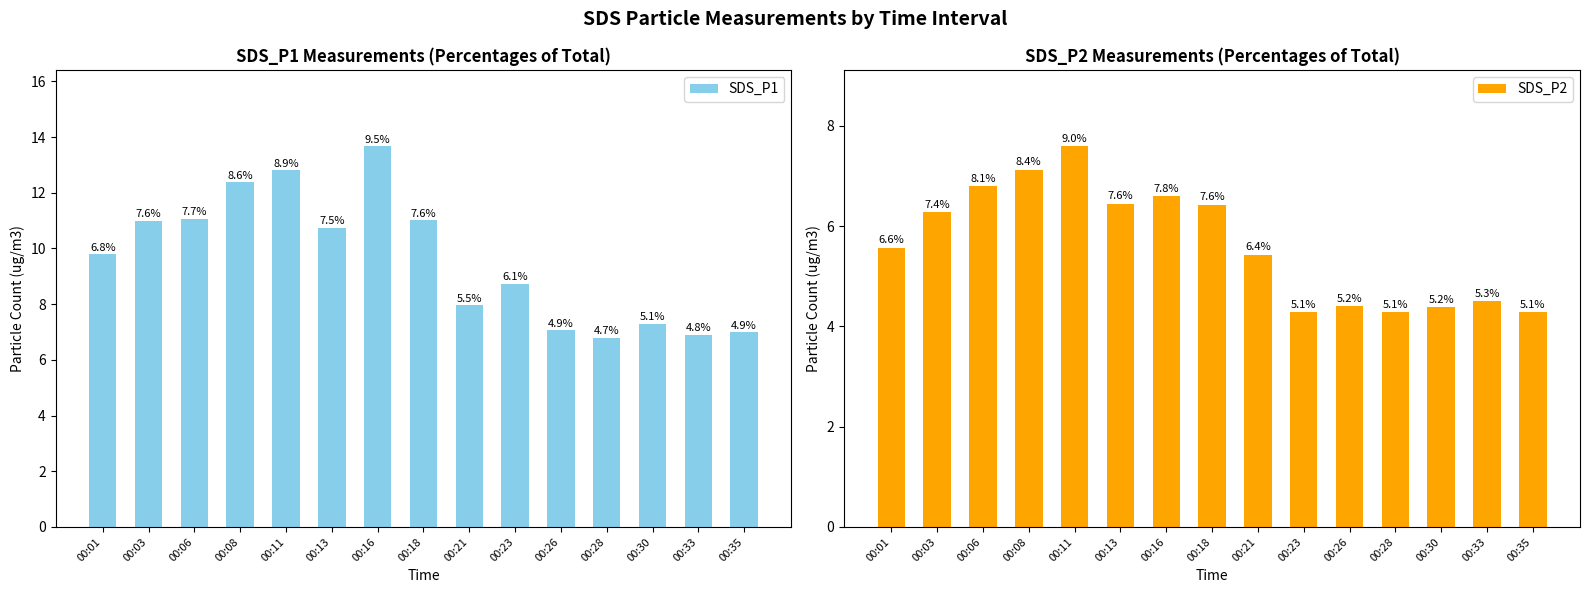

Which has a higher value, 00:03 or 00:01?

00:03